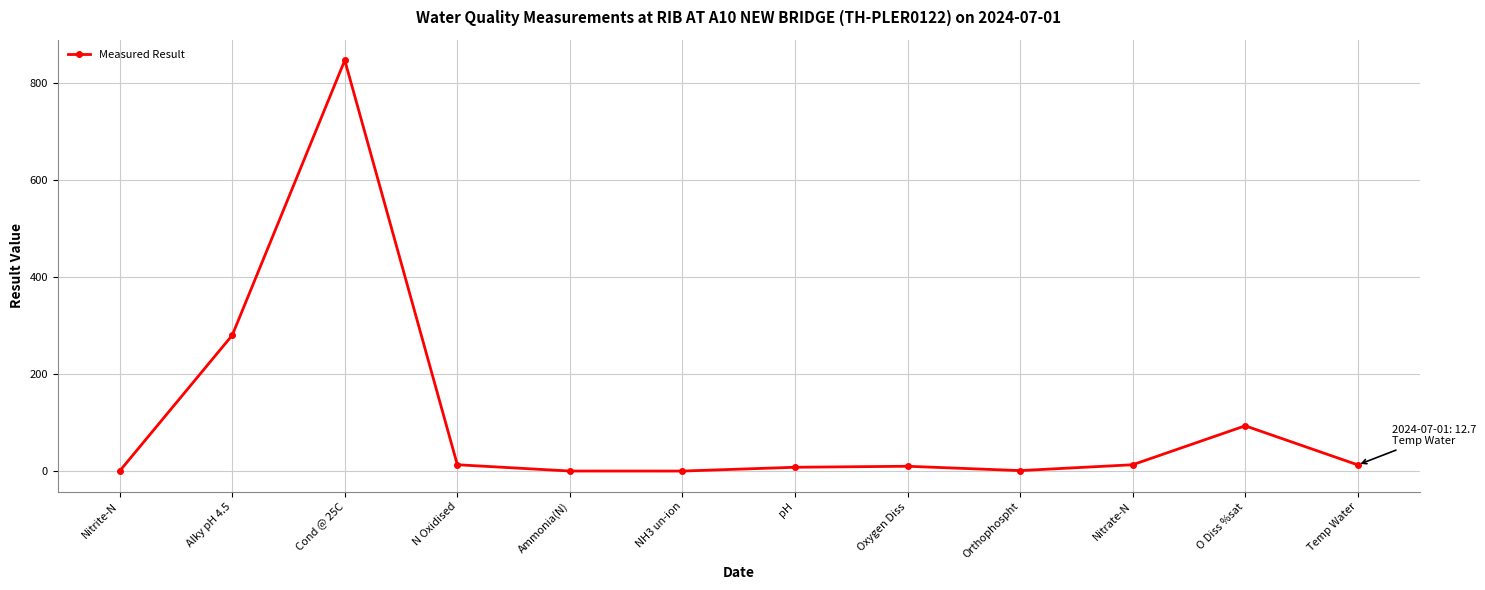

True or false: there are more than 1 points higher than both neighbors.

True